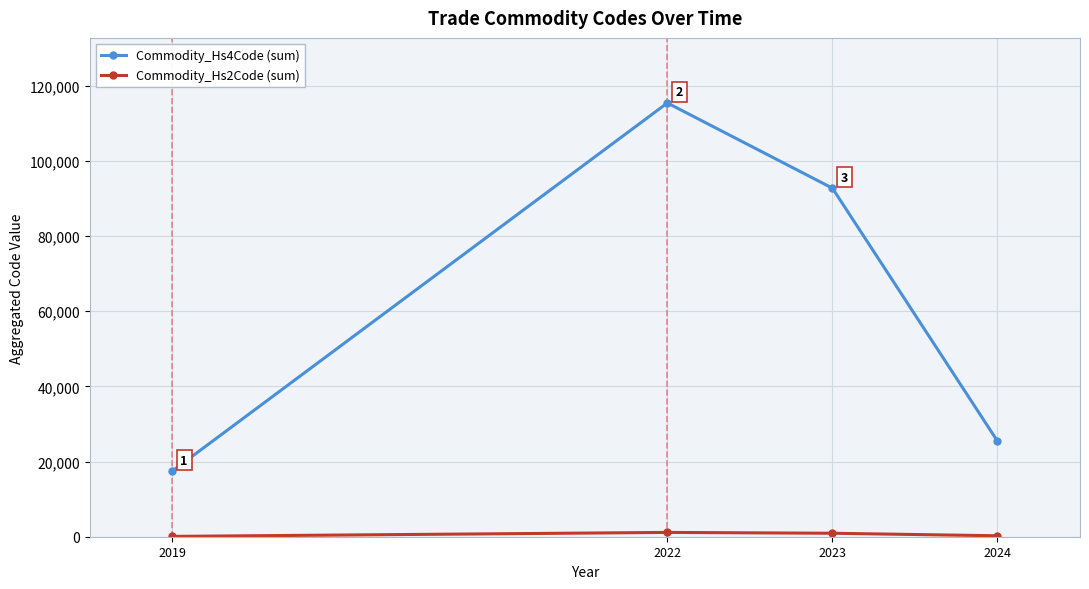

How many lines are shown in the chart?

2